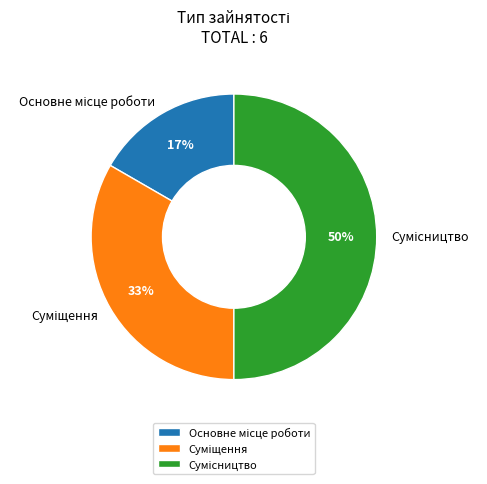

To the nearest percent, what is the average slice percentage?

33%